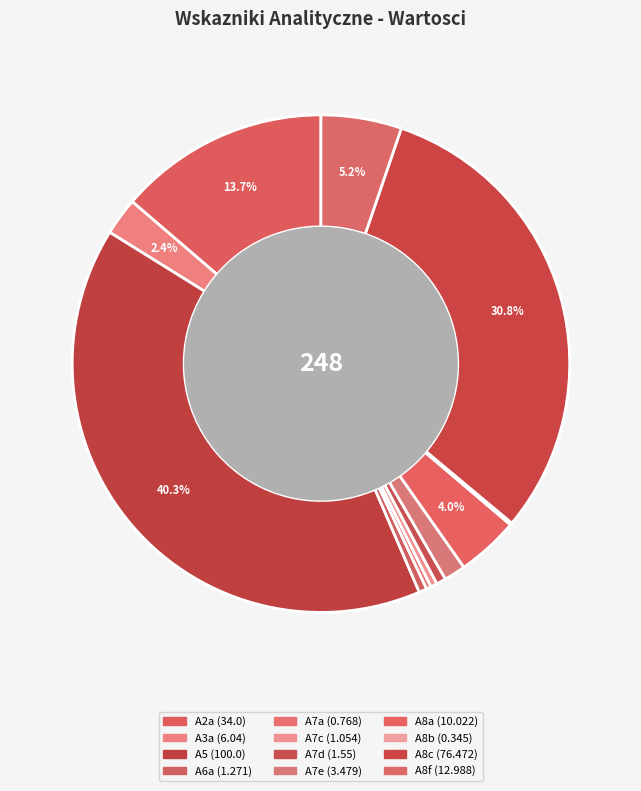

To the nearest percent, what is the average slice percentage?

8%